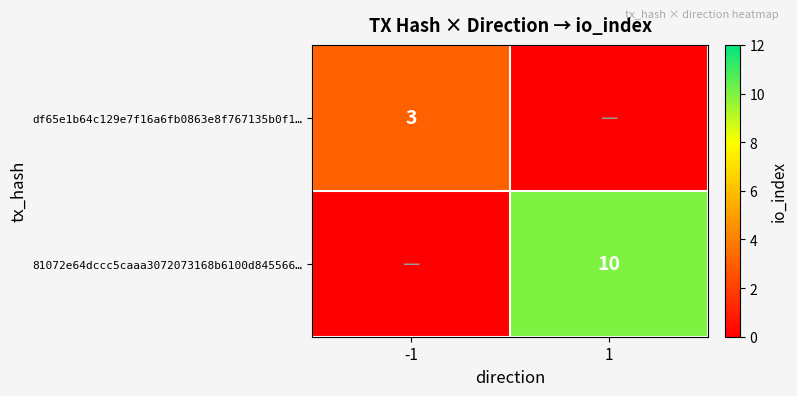

The value of df65e1b64c129e7f16a6fb0863e8f767135b0f1… at -1 is 3. True or false?

True